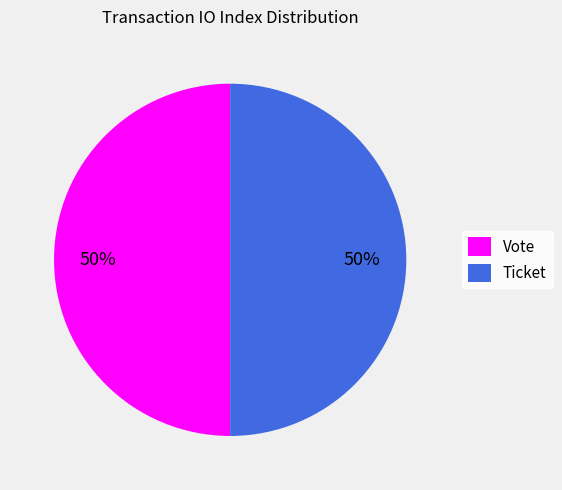

Approximately how many times larger is the value at Ticket compared to Vote?

1.0